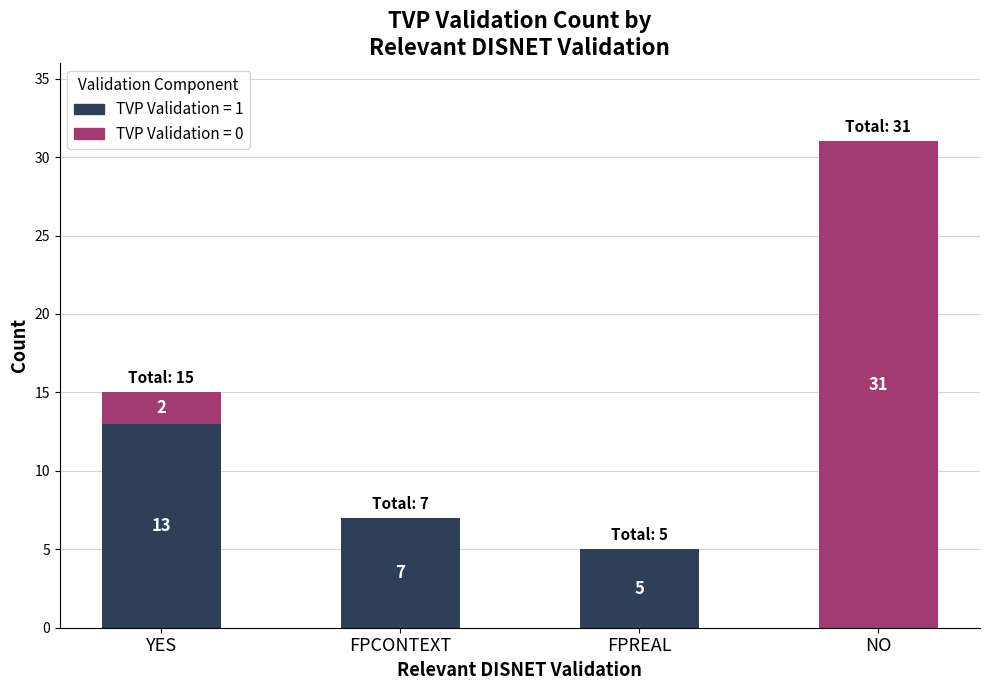

What is the maximum value for TVP Validation = 1?

13